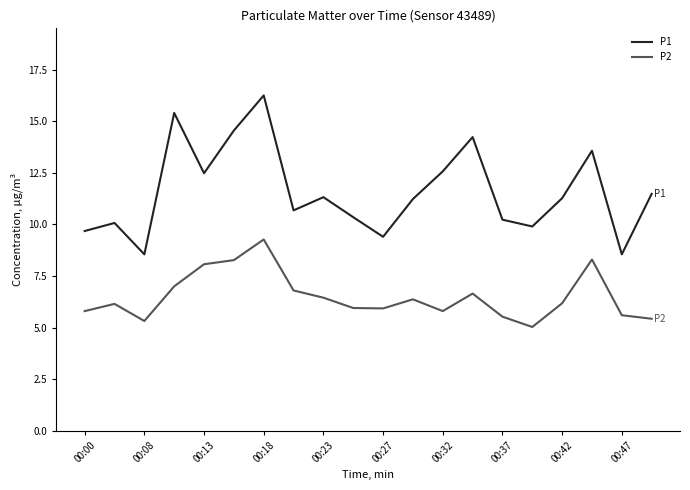

Which series has the largest range (max minus min)?

P1